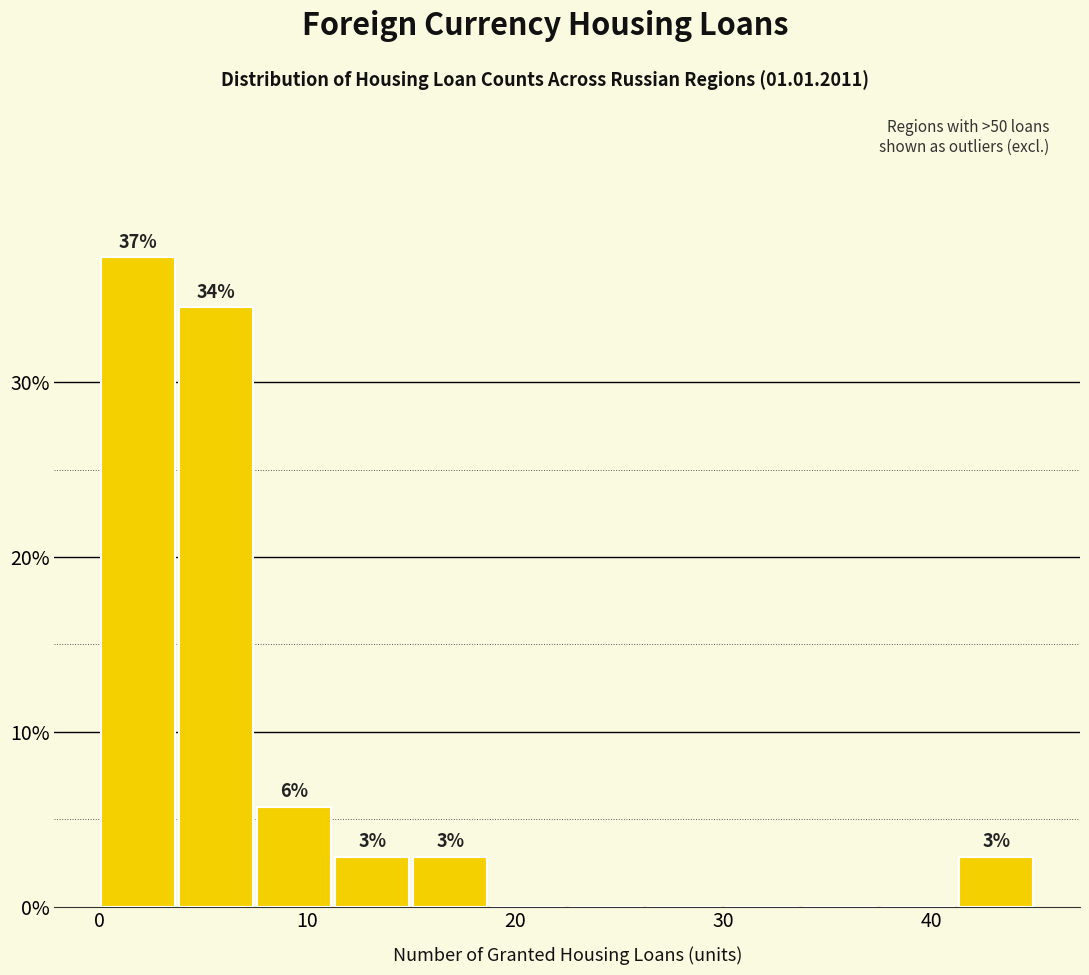

Around what value on the x-axis is the tallest bar? Give the approximate position of its centre, as read against the axis.

2